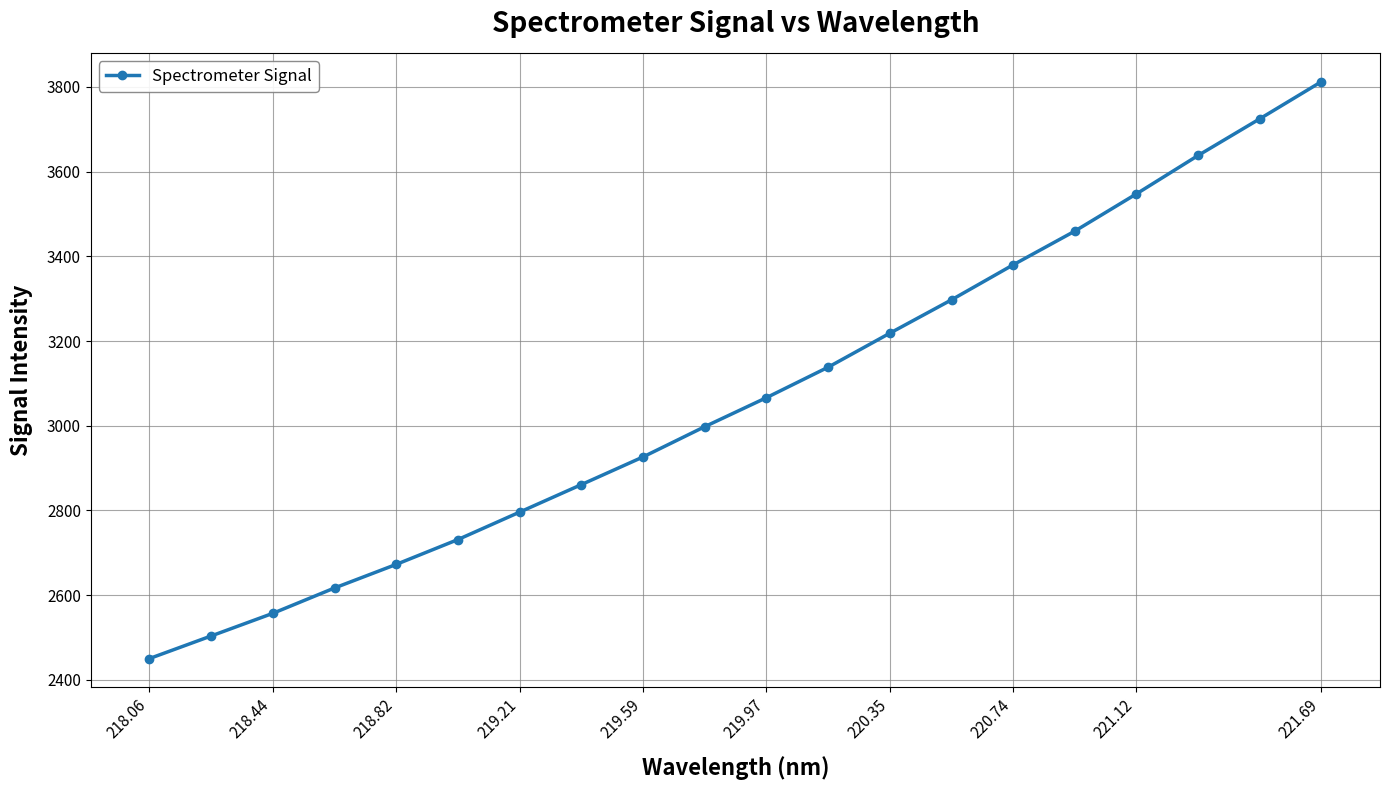

What is the maximum value shown in the chart?

3812.4